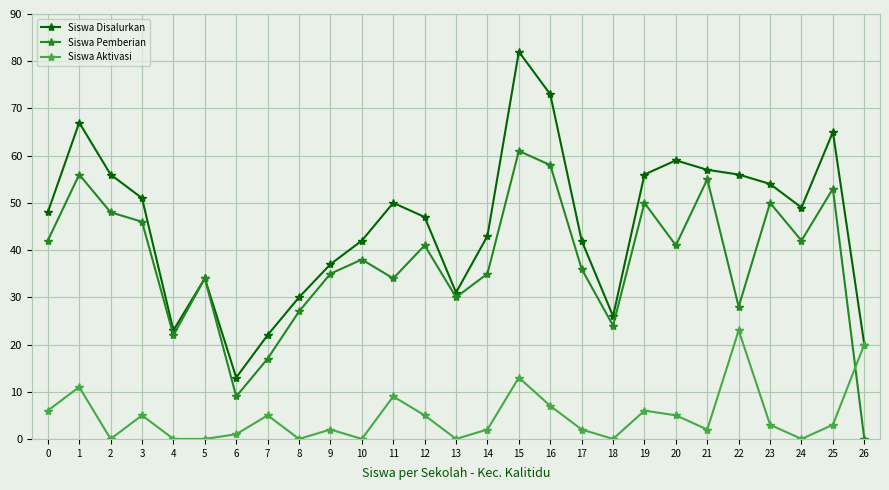

Rank the series at 18 from highest to lowest value.

Siswa Disalurkan, Siswa Pemberian, Siswa Aktivasi